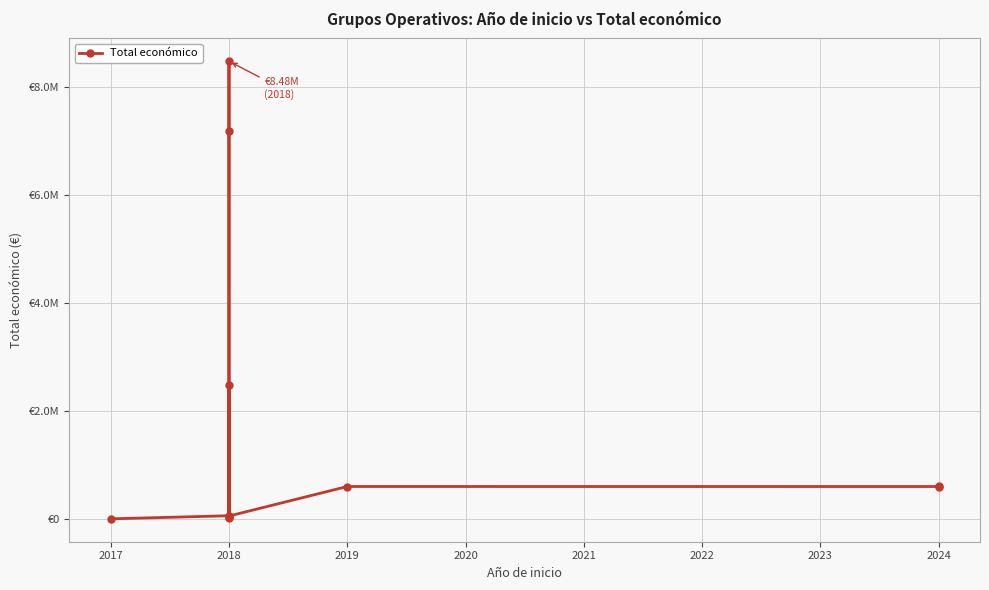

The chart shows a value of 3777908 at 2018. True or false?

False